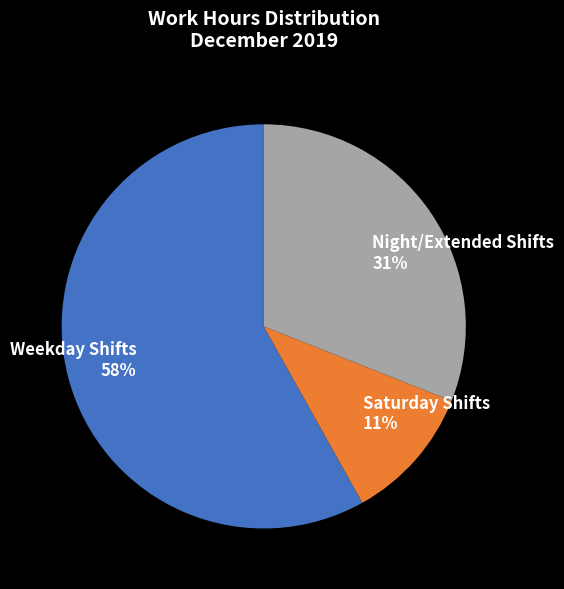

What is the ratio of the value at Saturday Shifts to the value at Night/Extended Shifts?

0.4